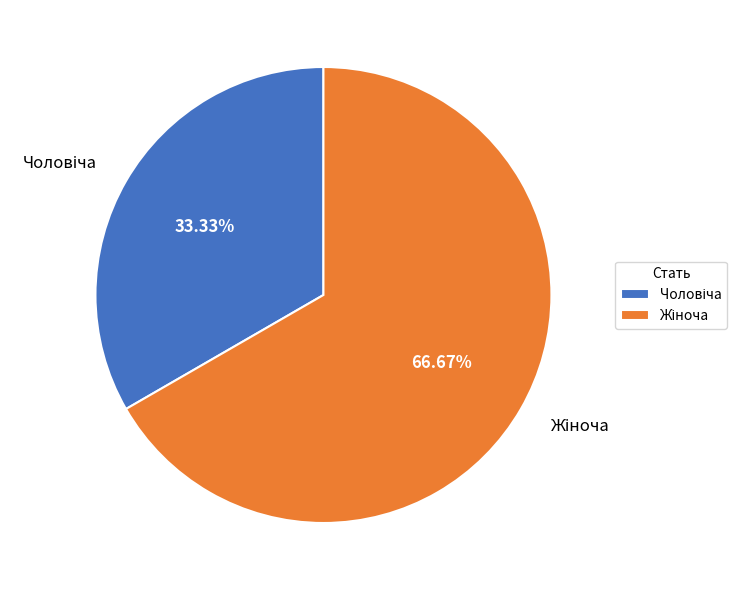

Is there a majority slice in this chart?

Yes